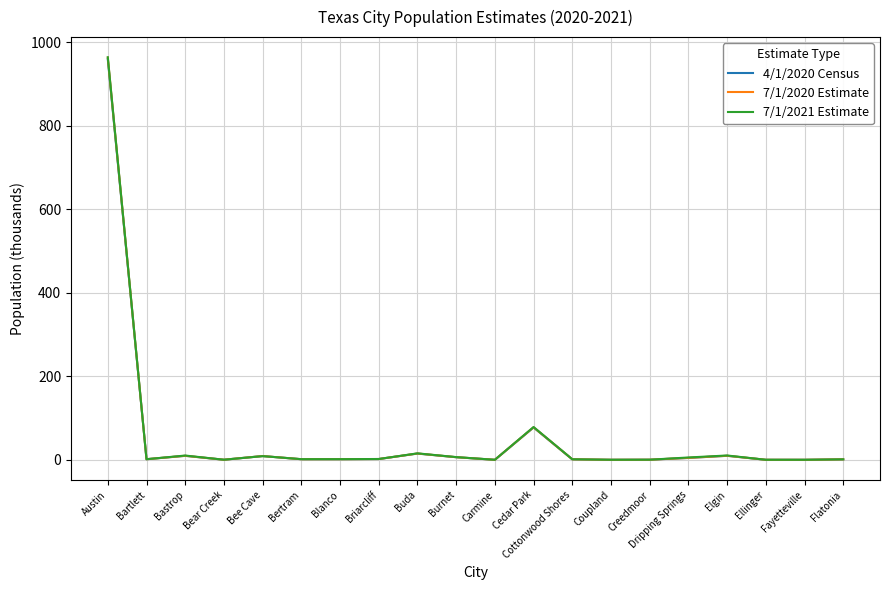

How many lines are shown in the chart?

3